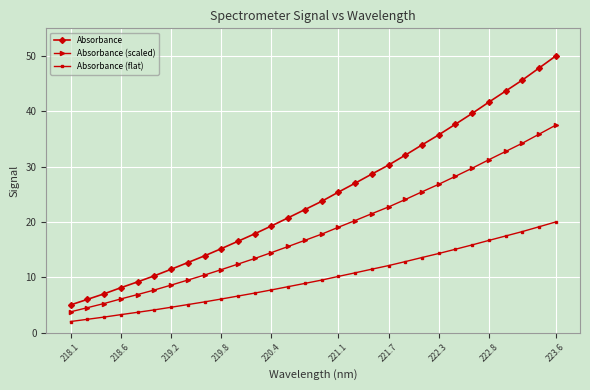

What are all the series names shown in the legend?

Absorbance, Absorbance (scaled), Absorbance (flat)